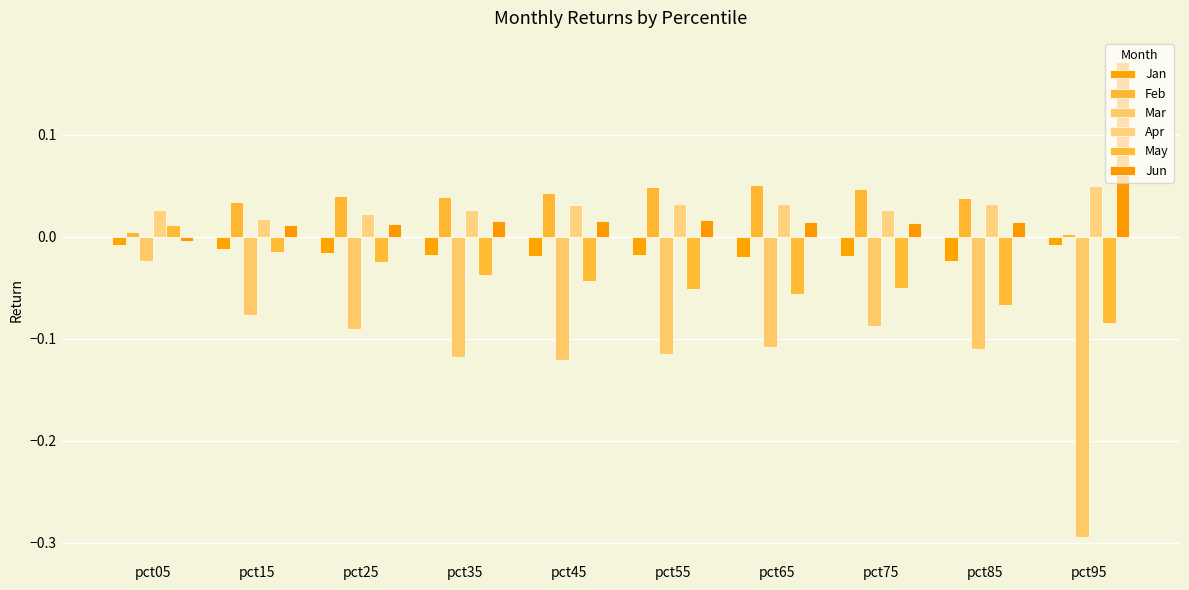

The Mar series shows -0.0 at pct25. True or false?

False